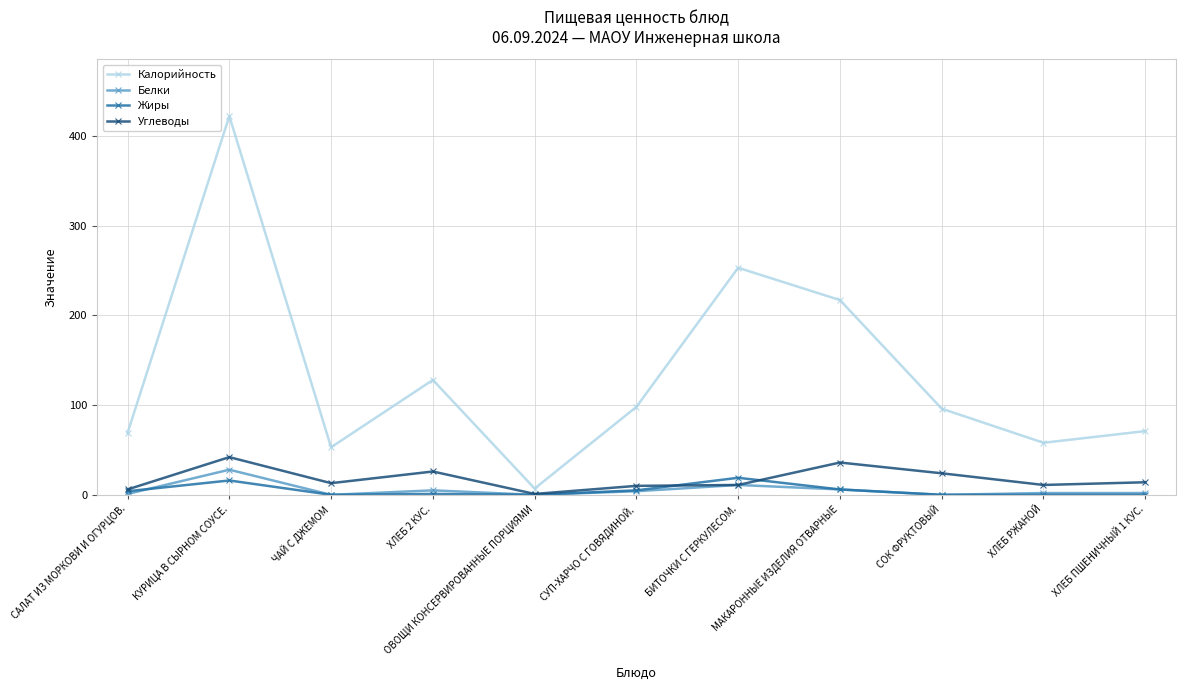

How many distinct data groups are displayed?

4